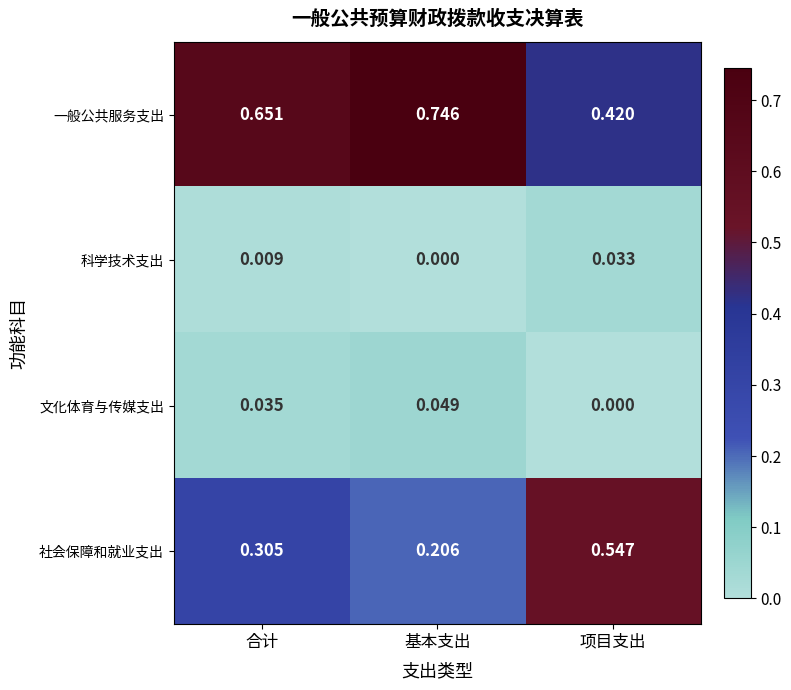

Which series has the largest range (max minus min)?

社会保障和就业支出